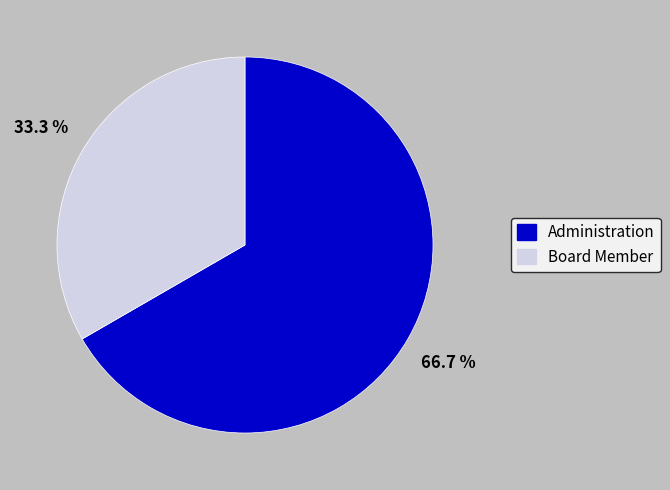

Approximately how many times larger is the value at Board Member compared to Administration?

0.5